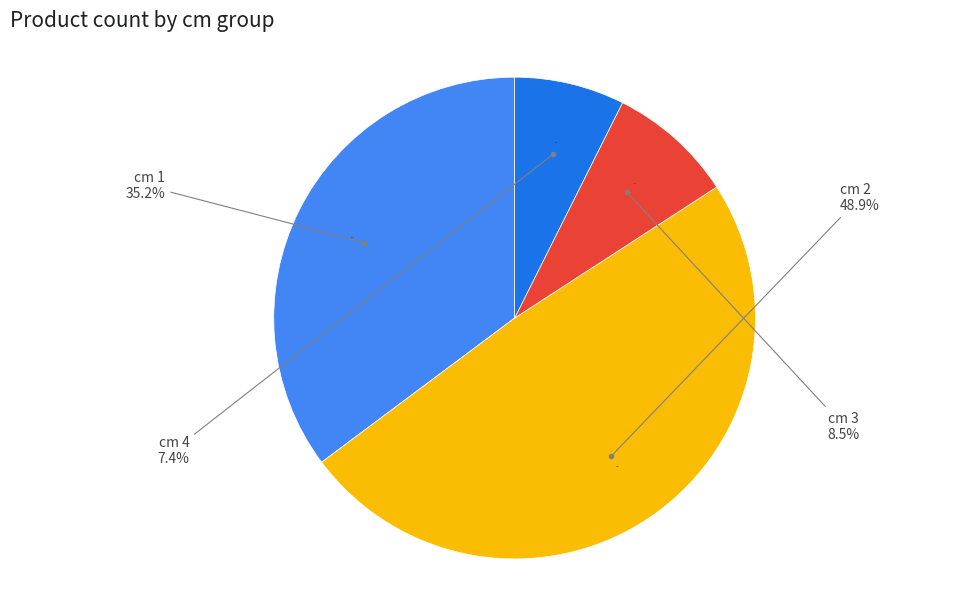

To the nearest percent, what percentage of the pie is 4?

7%